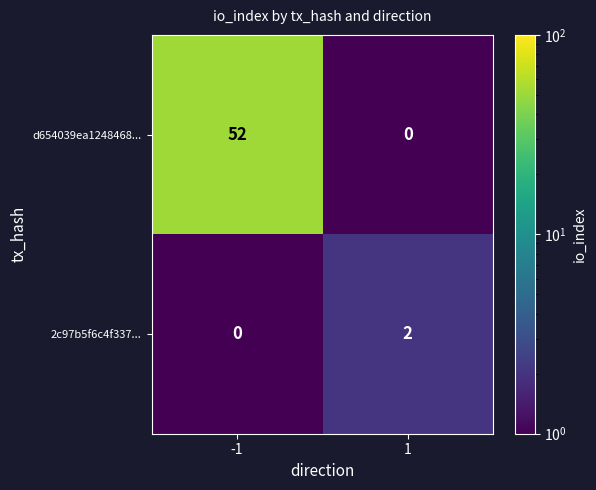

The value of d654039ea1248468... at -1 is 71. True or false?

False